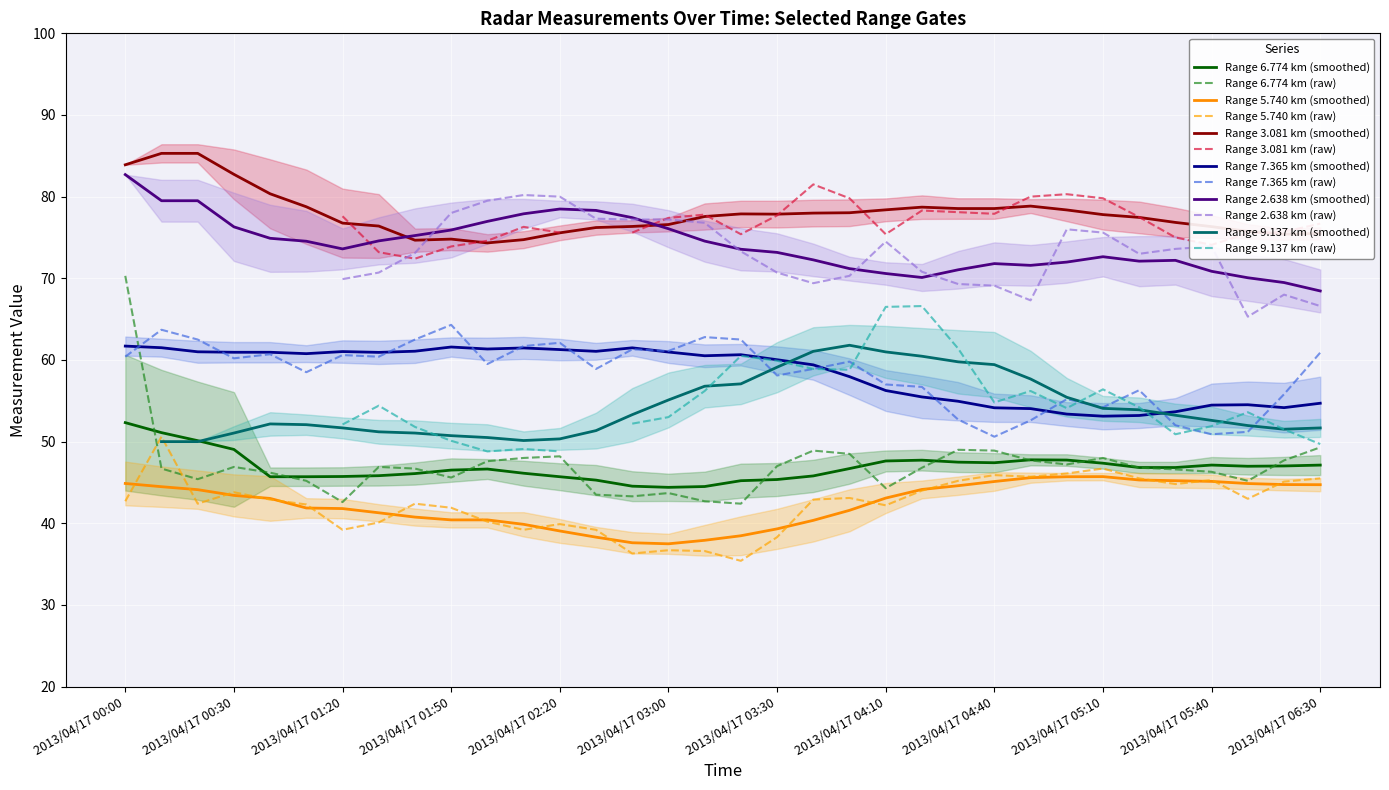

Count the number of categories in the chart.

34